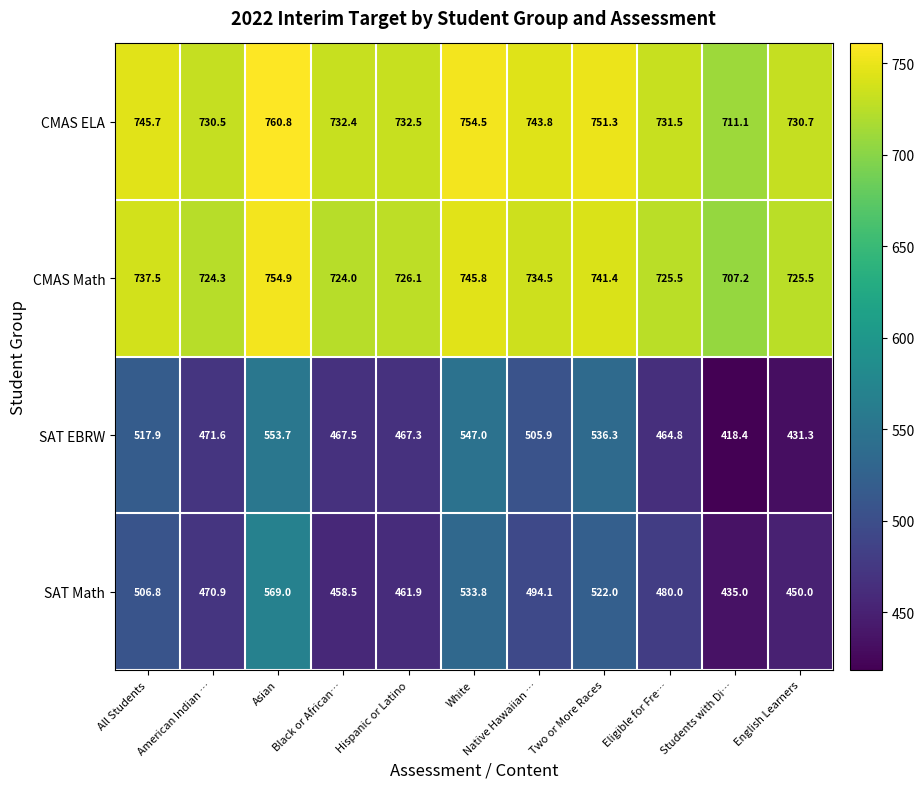

Which series has the largest range (max minus min)?

SAT EBRW